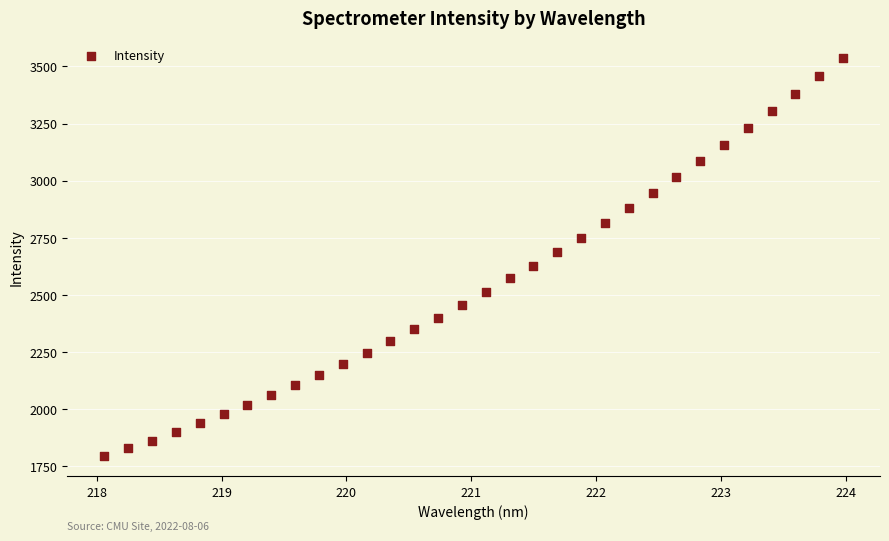

What is the range of X values (max minus min)?

5.9